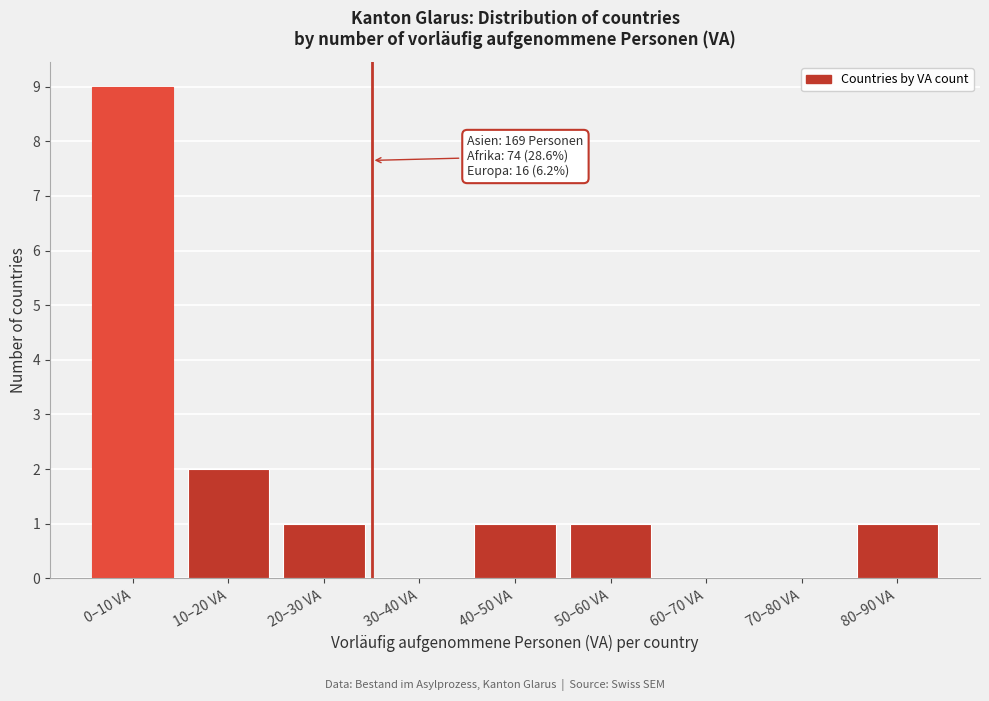

Which label corresponds to the largest value in the chart?

0–10 VA